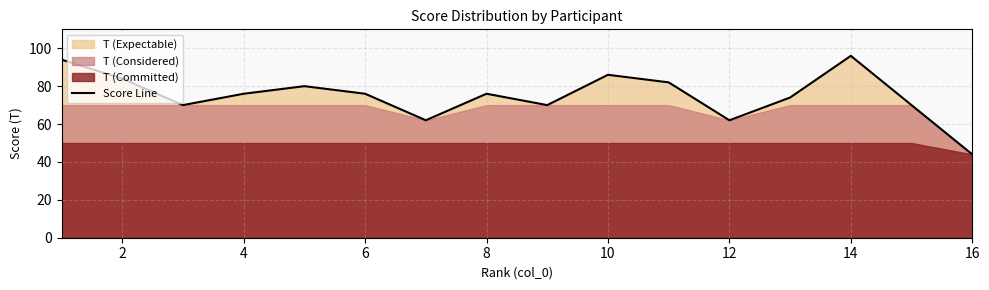

The value of Score Line at 6 is 123. True or false?

False